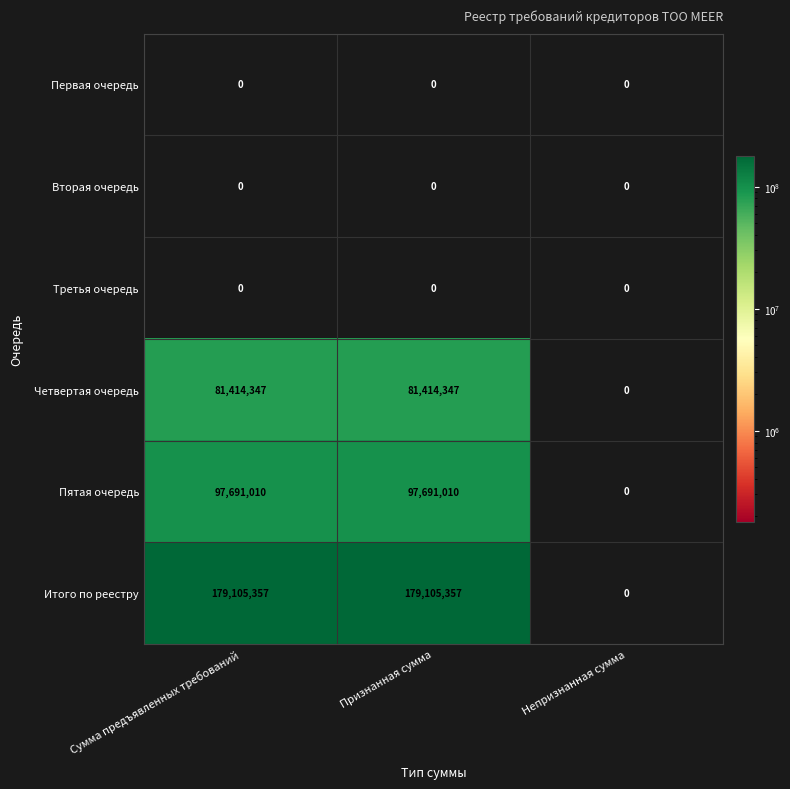

True or false: Пятая очередь has a value of 0 at Непризнанная сумма.

True